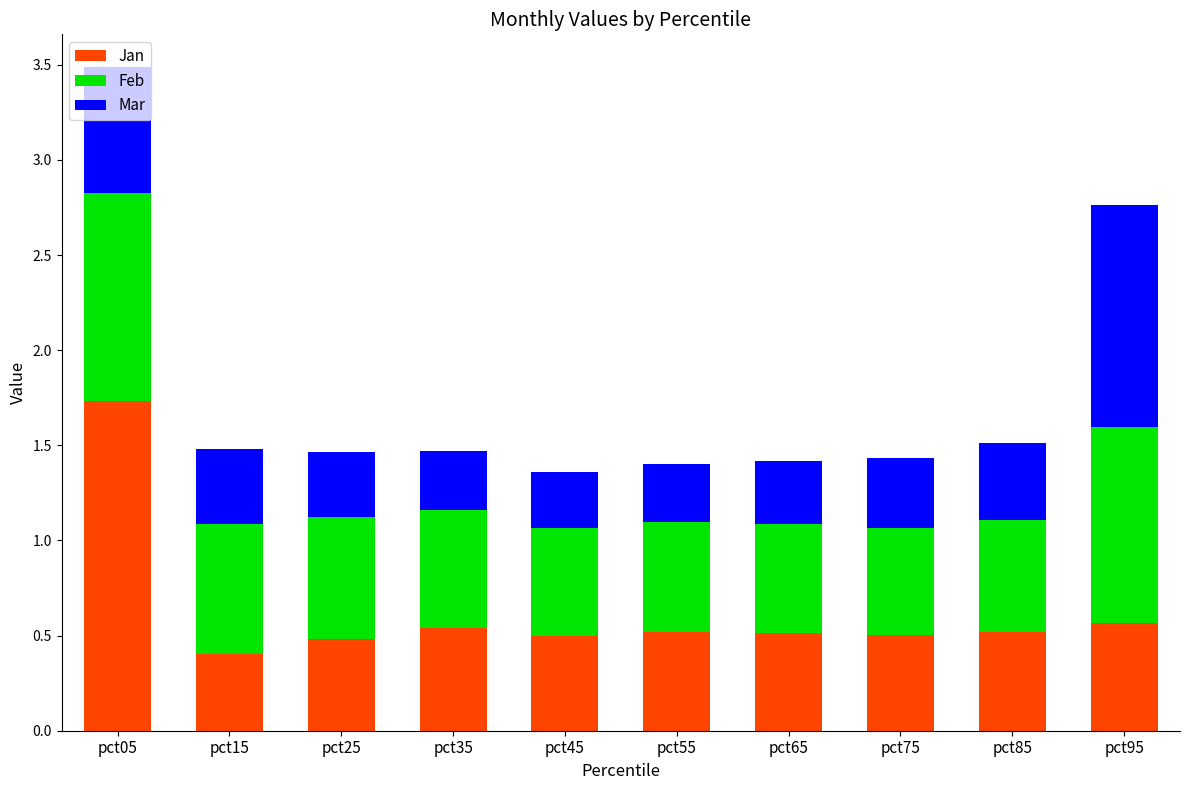

Does the chart contain any negative values?

No